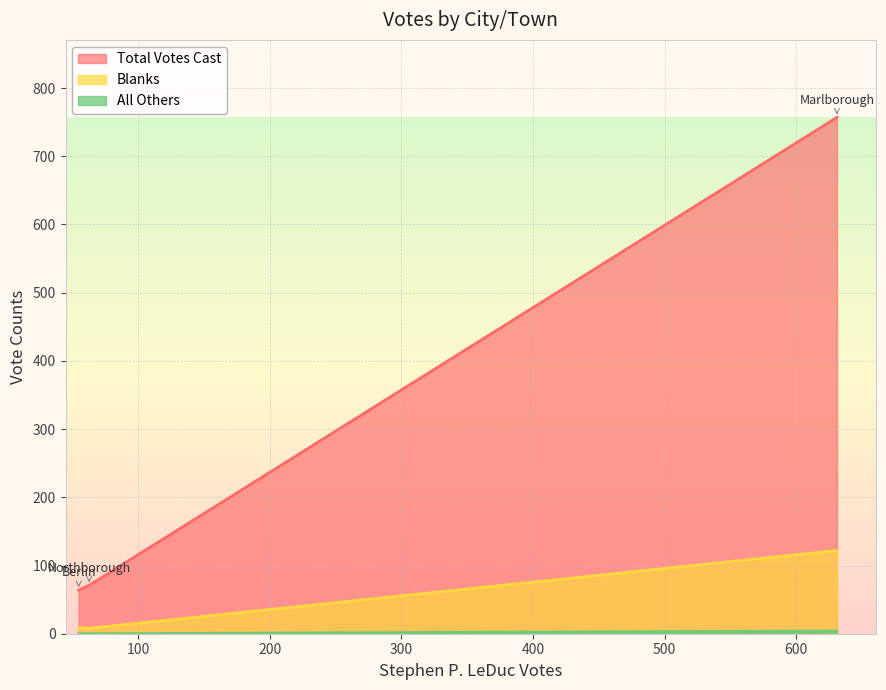

Which category has the lowest value in the All Others series?

Berlin